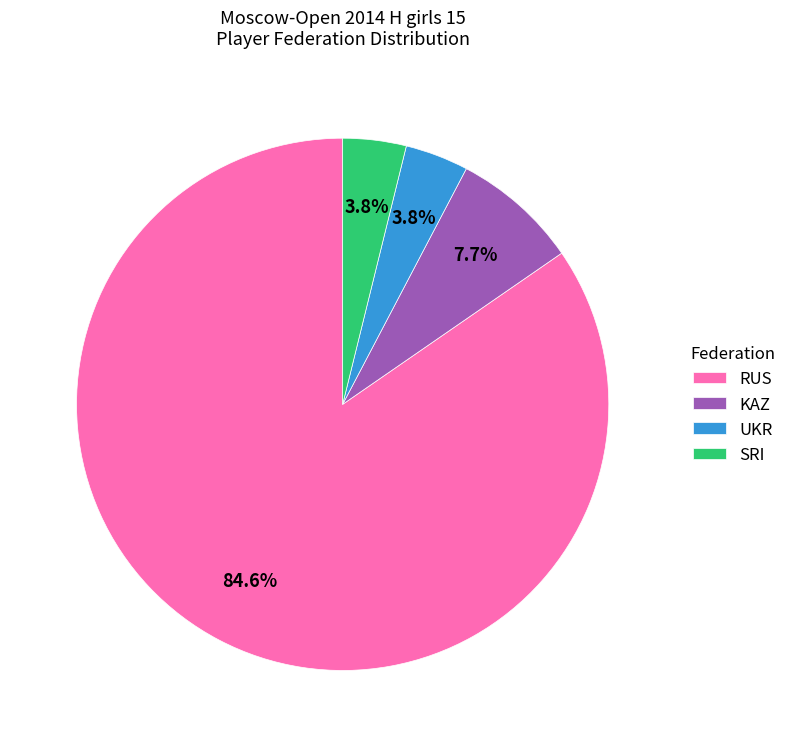

Which has a higher value, RUS or KAZ?

RUS